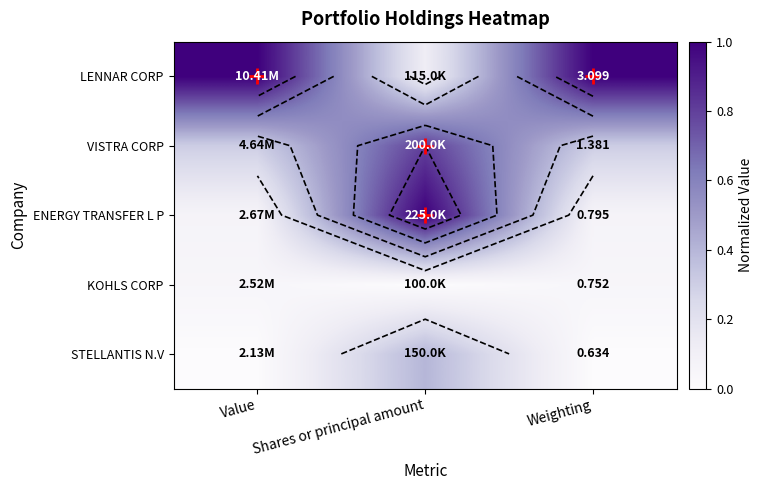

Is it true that KOHLS CORP equals 0.1 at Value?

False